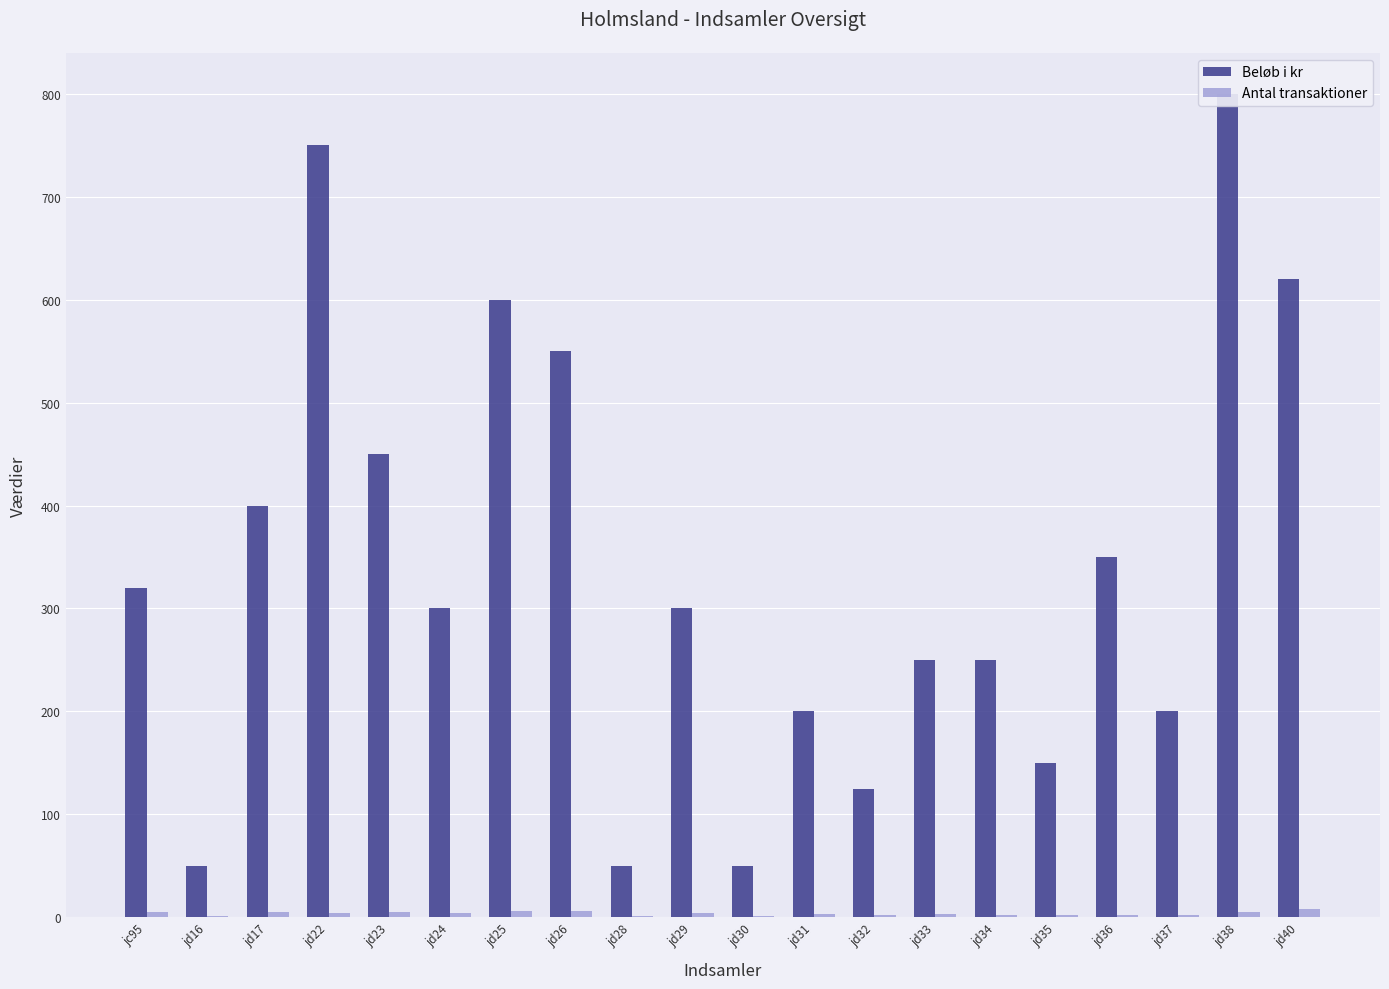

At which label does Antal transaktioner reach its minimum?

jd16